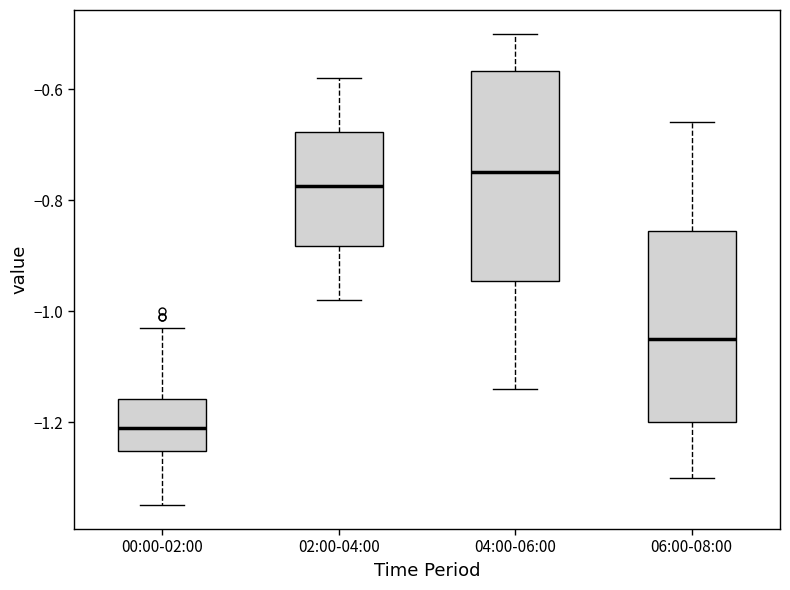

Reading left to right, transcribe this box plot: for each box, give where its median line is, the range the box spans, and where its two whiskers end, as read against the y-axis. The values are not printed on the chart, so give them approximately, as read against the axis.

00:00-02:00: median -1.20, box -1.26 to -1.16, whiskers -1.34 to -1.02
02:00-04:00: median -0.78, box -0.88 to -0.68, whiskers -0.98 to -0.58
04:00-06:00: median -0.74, box -0.94 to -0.56, whiskers -1.14 to -0.50
06:00-08:00: median -1.04, box -1.20 to -0.86, whiskers -1.30 to -0.66